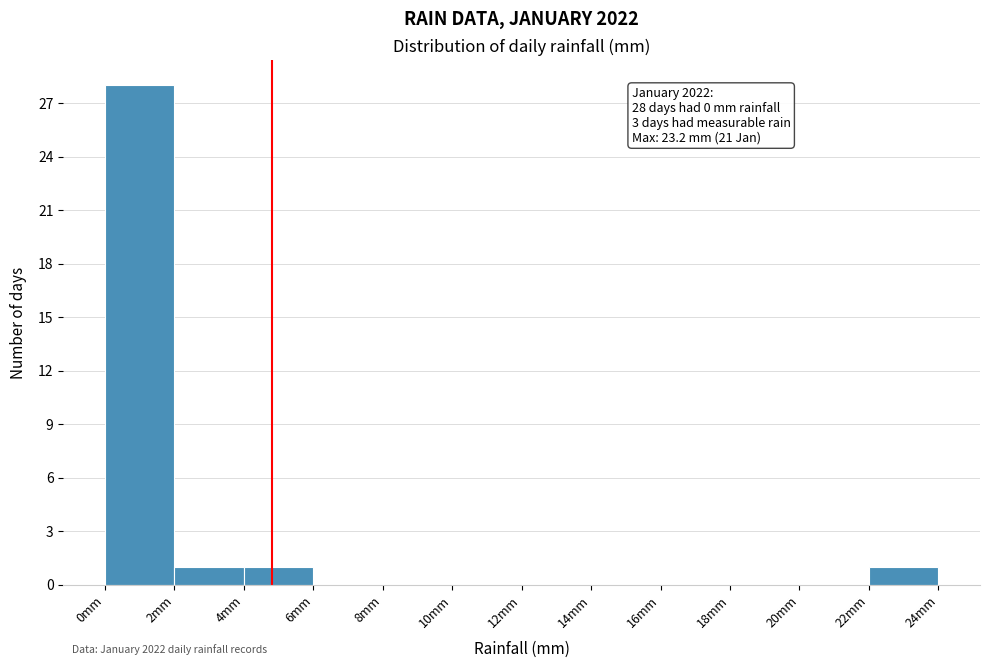

Over which range of the x-axis is the bar tallest?

0 to 2